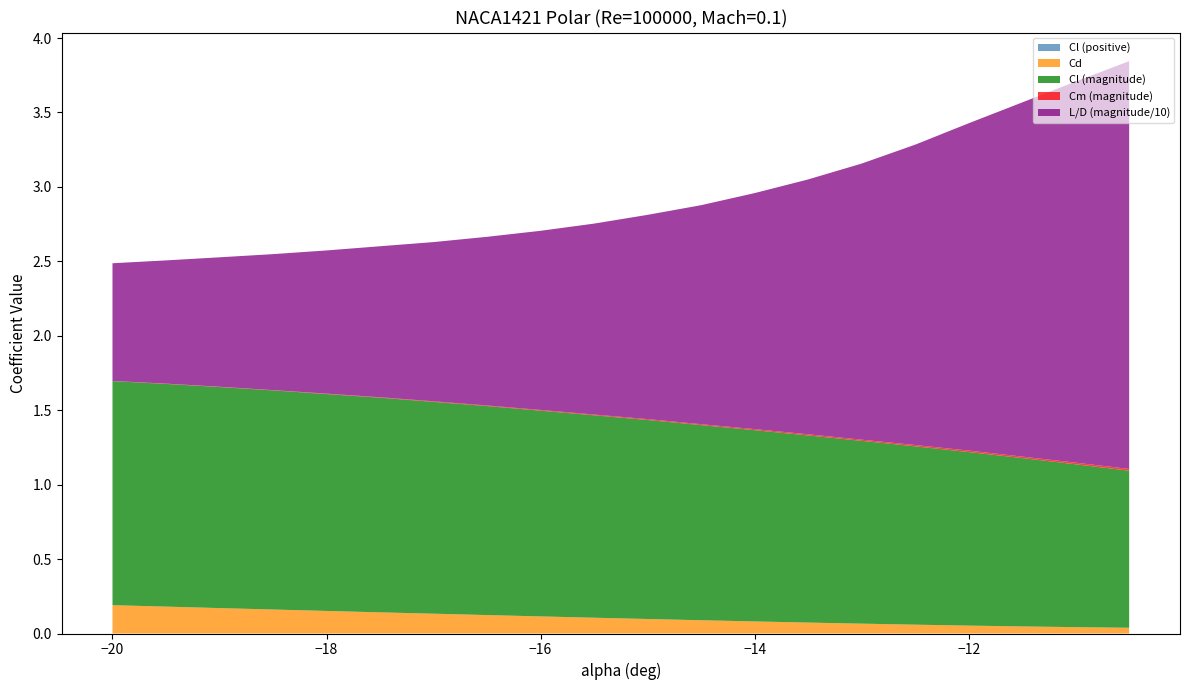

Reading right to left, list all the values displayed in this chart.

Cl (positive): -10.5=0.0	-11=0.0	-11.5=0.0	-12=0.0	-12.5=0.0	-13=0.0	-13.5=0.0	-14=0.0	-14.5=0.0	-15=0.0	-15.5=0.0	-16=0.0	-16.5=0.0	-17=0.0	-17.5=0.0	-18=0.0	-18.5=0.0	-19=0.0	-19.5=0.0	-20=0.0
Cd: -10.5=0.0	-11=0.0	-11.5=0.0	-12=0.1	-12.5=0.1	-13=0.1	-13.5=0.1	-14=0.1	-14.5=0.1	-15=0.1	-15.5=0.1	-16=0.1	-16.5=0.1	-17=0.1	-17.5=0.1	-18=0.2	-18.5=0.2	-19=0.2	-19.5=0.2	-20=0.2
Cl (magnitude): -10.5=1.1	-11=1.1	-11.5=1.1	-12=1.2	-12.5=1.2	-13=1.2	-13.5=1.3	-14=1.3	-14.5=1.3	-15=1.3	-15.5=1.4	-16=1.4	-16.5=1.4	-17=1.4	-17.5=1.4	-18=1.5	-18.5=1.5	-19=1.5	-19.5=1.5	-20=1.5
Cm (magnitude): -10.5=0.0	-11=0.0	-11.5=0.0	-12=0.0	-12.5=0.0	-13=0.0	-13.5=0.0	-14=0.0	-14.5=0.0	-15=0.0	-15.5=0.0	-16=0.0	-16.5=0.0	-17=0.0	-17.5=0.0	-18=0.0	-18.5=0.0	-19=0.0	-19.5=0.0	-20=0.0
L/D (magnitude/10): -10.5=2.7	-11=2.6	-11.5=2.4	-12=2.2	-12.5=2.0	-13=1.9	-13.5=1.7	-14=1.6	-14.5=1.5	-15=1.4	-15.5=1.3	-16=1.2	-16.5=1.1	-17=1.1	-17.5=1.0	-18=1.0	-18.5=0.9	-19=0.9	-19.5=0.8	-20=0.8